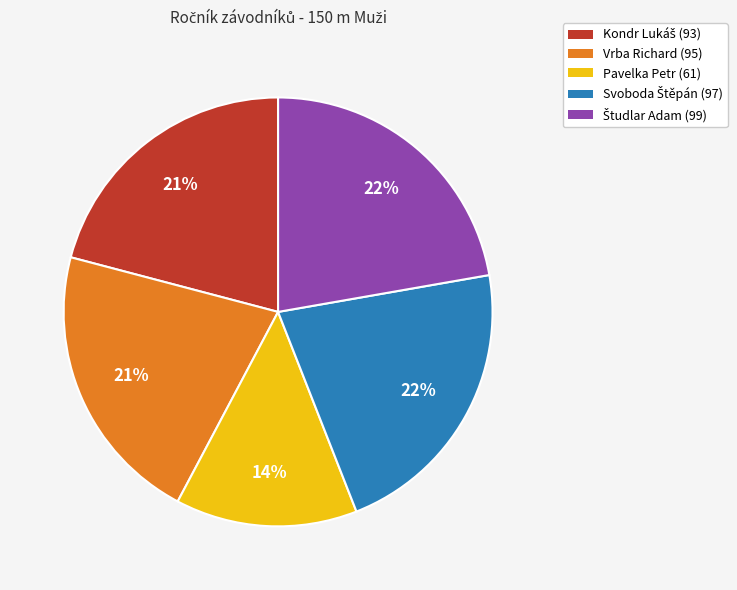

Does Pavelka Petr represent more than half of the total?

No